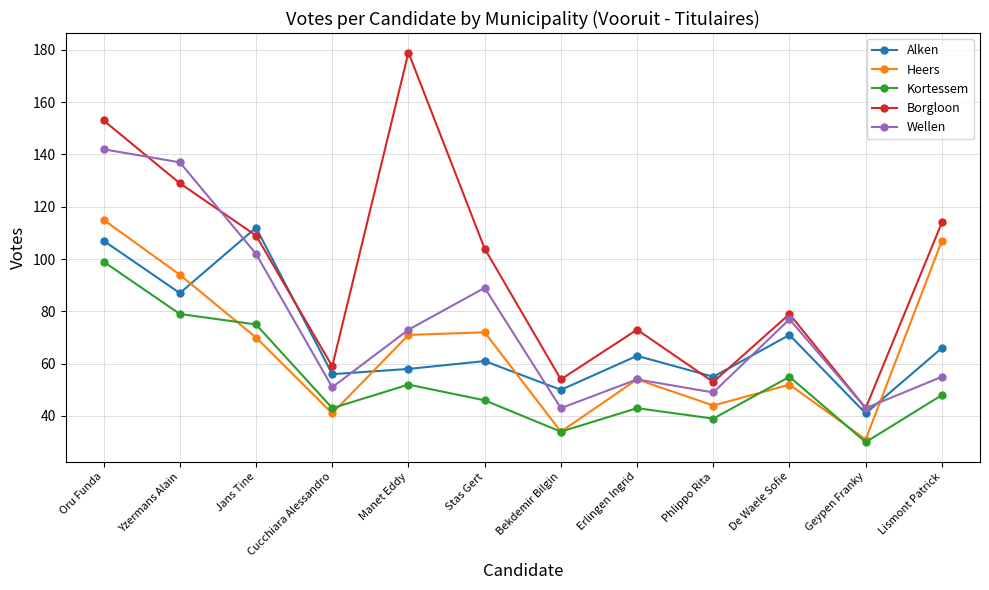

Reading left to right, list all the values displayed in this chart.

Alken: Oru Funda=107	Yzermans Alain=87	Jans Tine=112	Cucchiara Alessandro=56	Manet Eddy=58	Stas Gert=61	Bekdemir Bilgin=50	Erlingen Ingrid=63	Phlippo Rita=55	De Waele Sofie=71	Geypen Franky=41	Lismont Patrick=66
Heers: Oru Funda=115	Yzermans Alain=94	Jans Tine=70	Cucchiara Alessandro=41	Manet Eddy=71	Stas Gert=72	Bekdemir Bilgin=34	Erlingen Ingrid=54	Phlippo Rita=44	De Waele Sofie=52	Geypen Franky=31	Lismont Patrick=107
Kortessem: Oru Funda=99	Yzermans Alain=79	Jans Tine=75	Cucchiara Alessandro=43	Manet Eddy=52	Stas Gert=46	Bekdemir Bilgin=34	Erlingen Ingrid=43	Phlippo Rita=39	De Waele Sofie=55	Geypen Franky=30	Lismont Patrick=48
Borgloon: Oru Funda=153	Yzermans Alain=129	Jans Tine=109	Cucchiara Alessandro=59	Manet Eddy=179	Stas Gert=104	Bekdemir Bilgin=54	Erlingen Ingrid=73	Phlippo Rita=53	De Waele Sofie=79	Geypen Franky=43	Lismont Patrick=114
Wellen: Oru Funda=142	Yzermans Alain=137	Jans Tine=102	Cucchiara Alessandro=51	Manet Eddy=73	Stas Gert=89	Bekdemir Bilgin=43	Erlingen Ingrid=54	Phlippo Rita=49	De Waele Sofie=77	Geypen Franky=43	Lismont Patrick=55